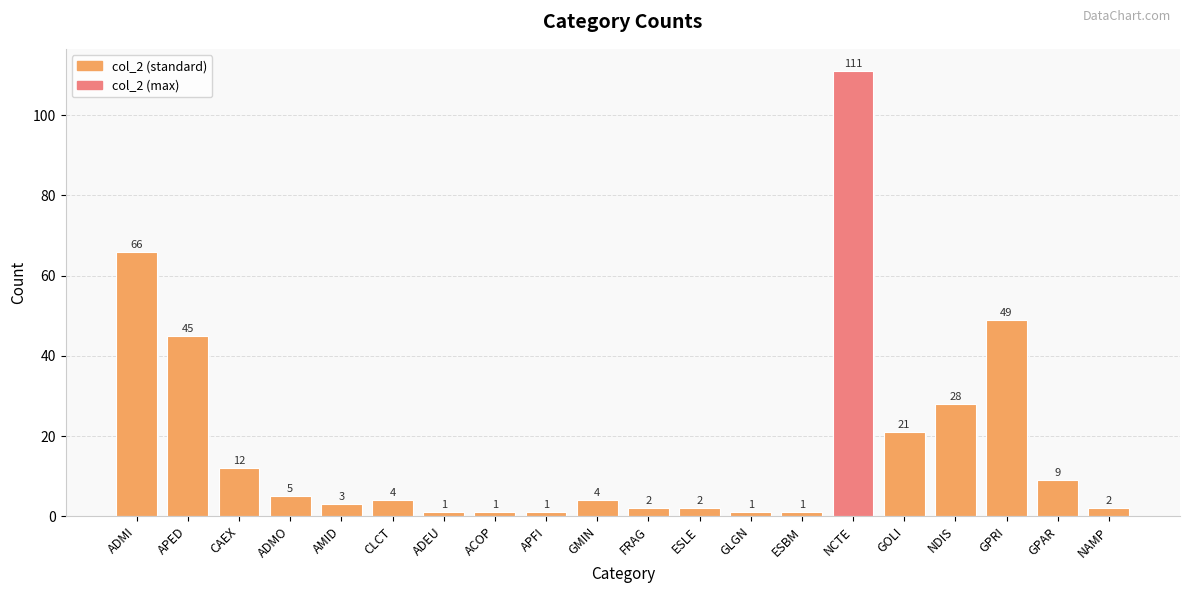

What is the value of the 11th bar from the left?

2